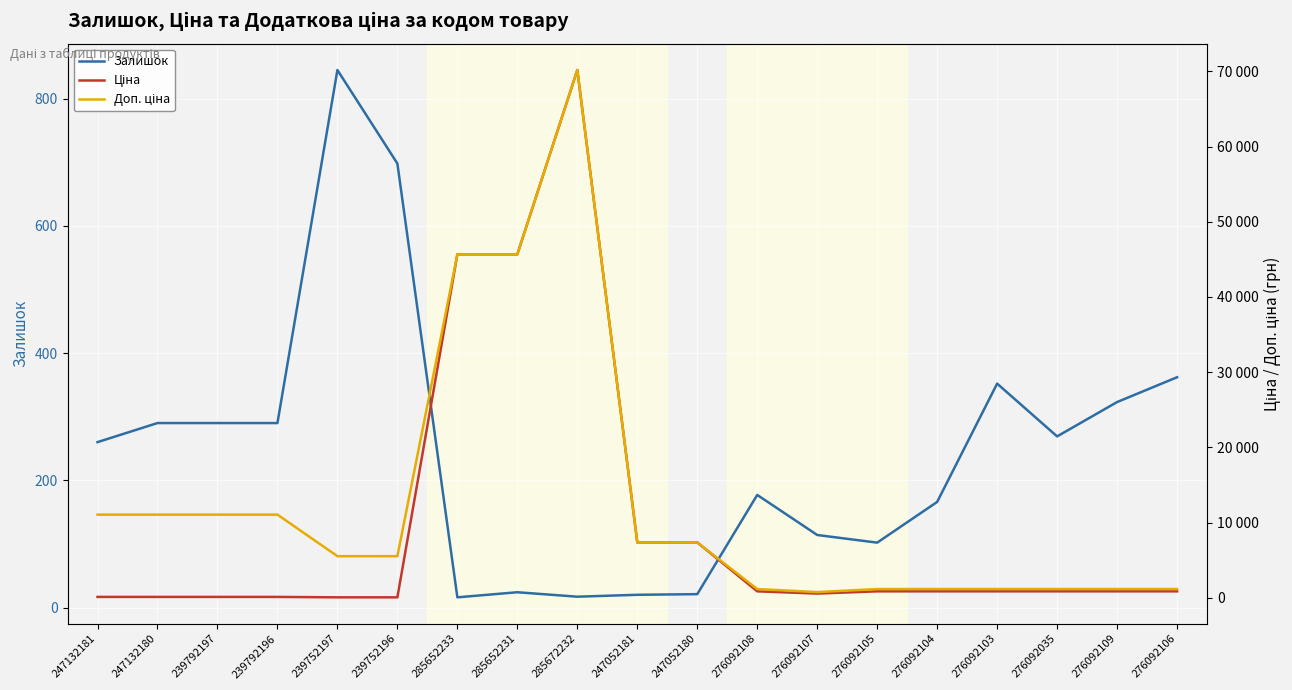

What is the sum of all Ціна values?

183333.1